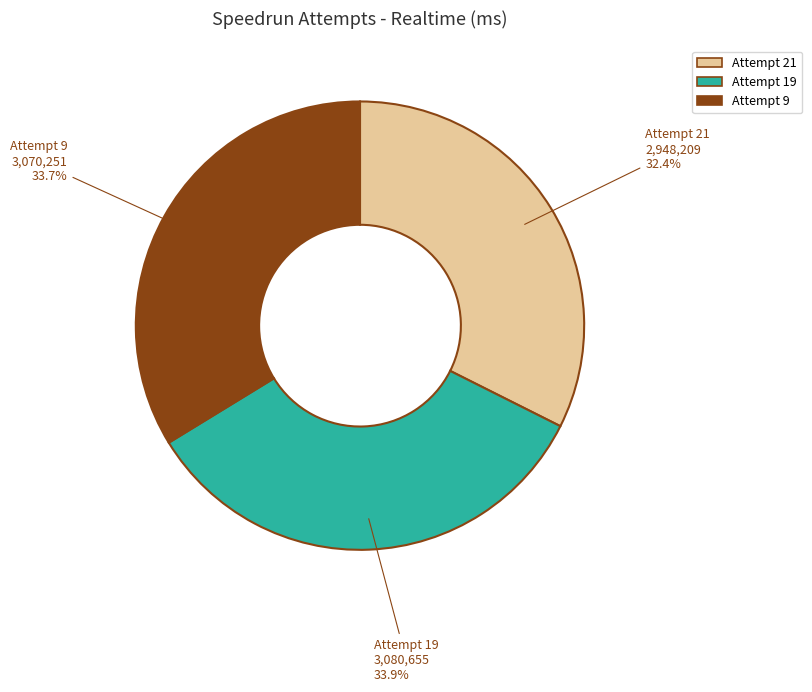

To the nearest percent, what is the average slice percentage?

33%